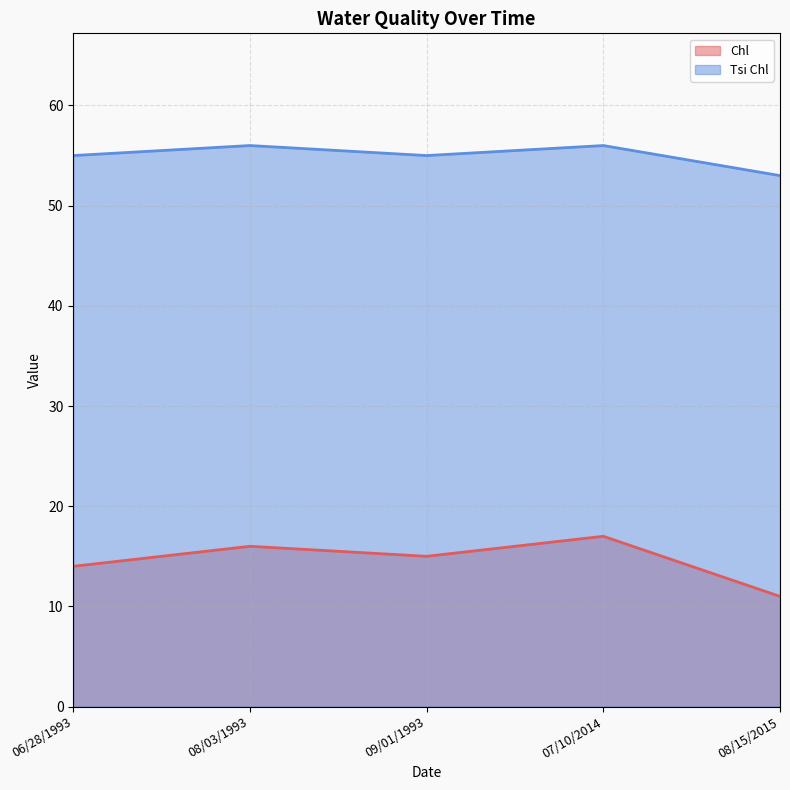

Does the chart display data point markers on the line(s)?

No